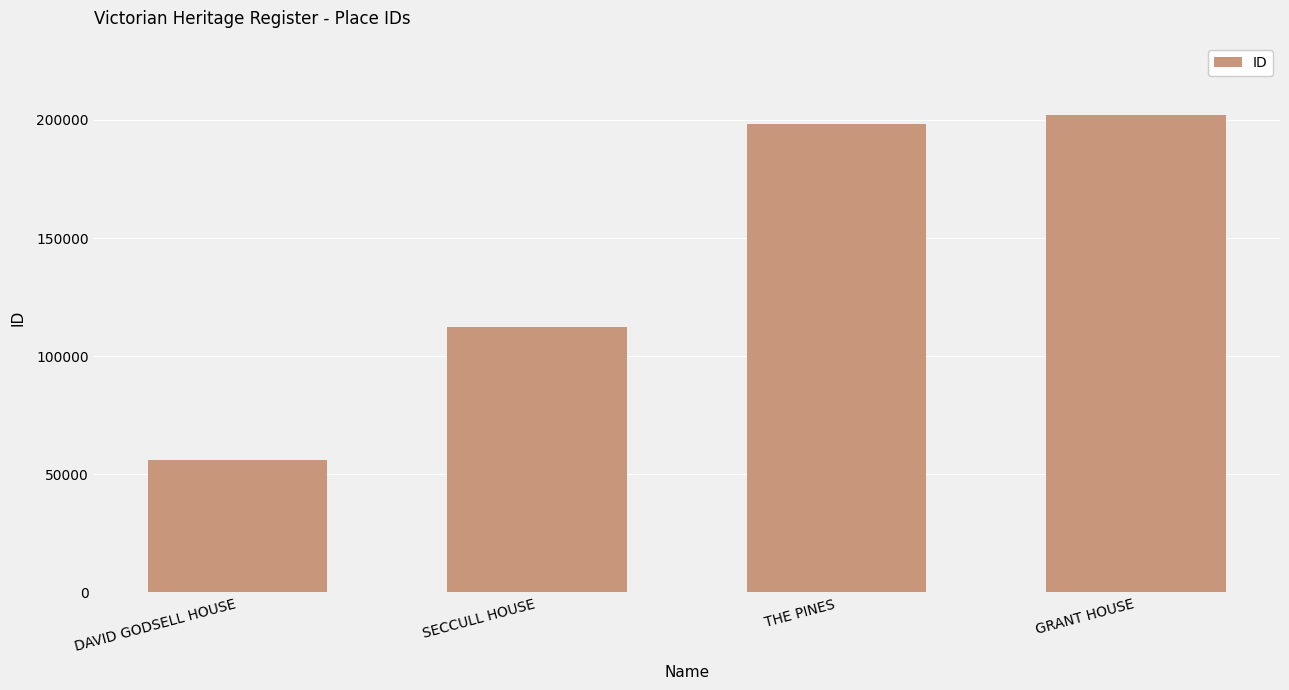

What is the average value?

142043